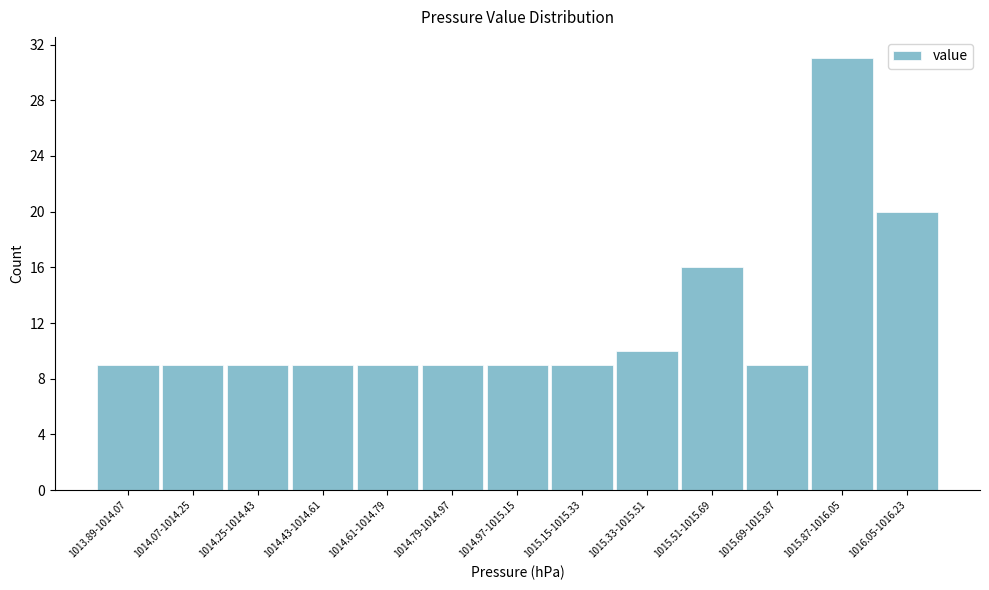

Reading right to left, list all the values displayed in this chart.

20	31	9	16	10	9	9	9	9	9	9	9	9